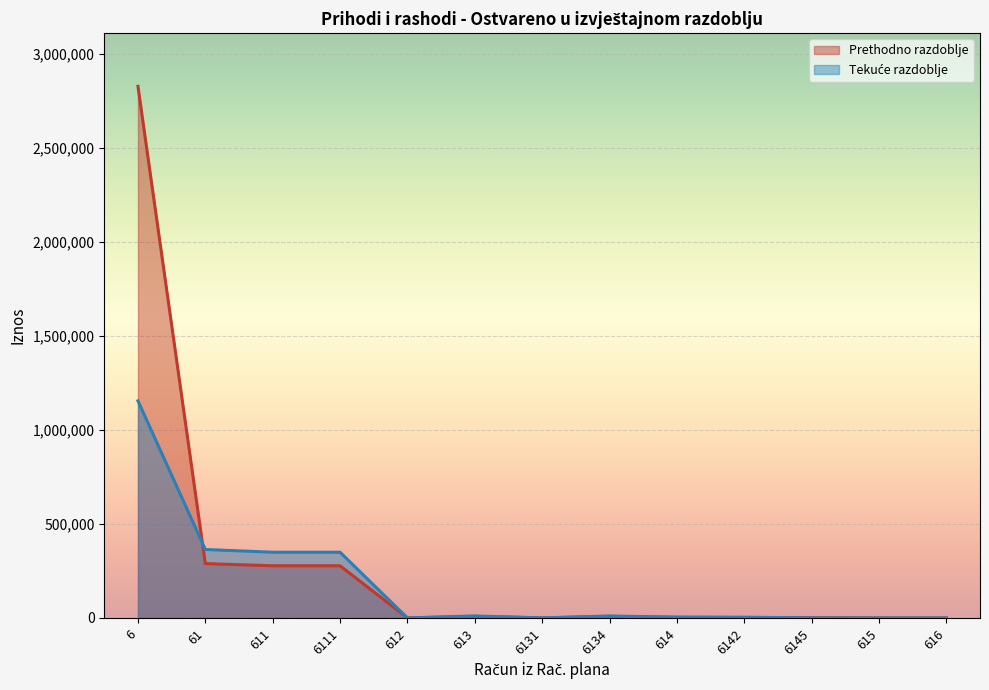

What position from the left is 6134?

8